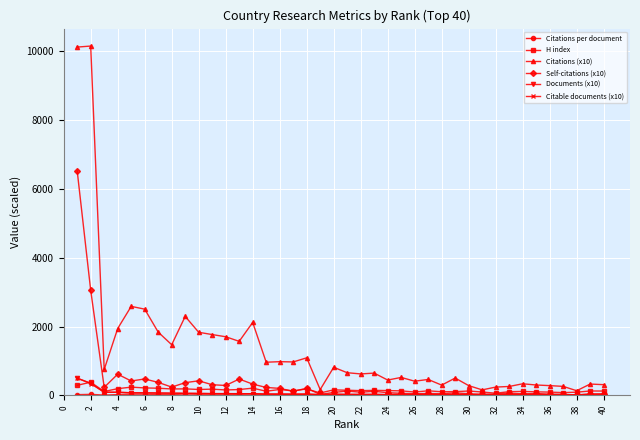

What is the value of the Citations (x10) point at the 5th from the left?

2587.8